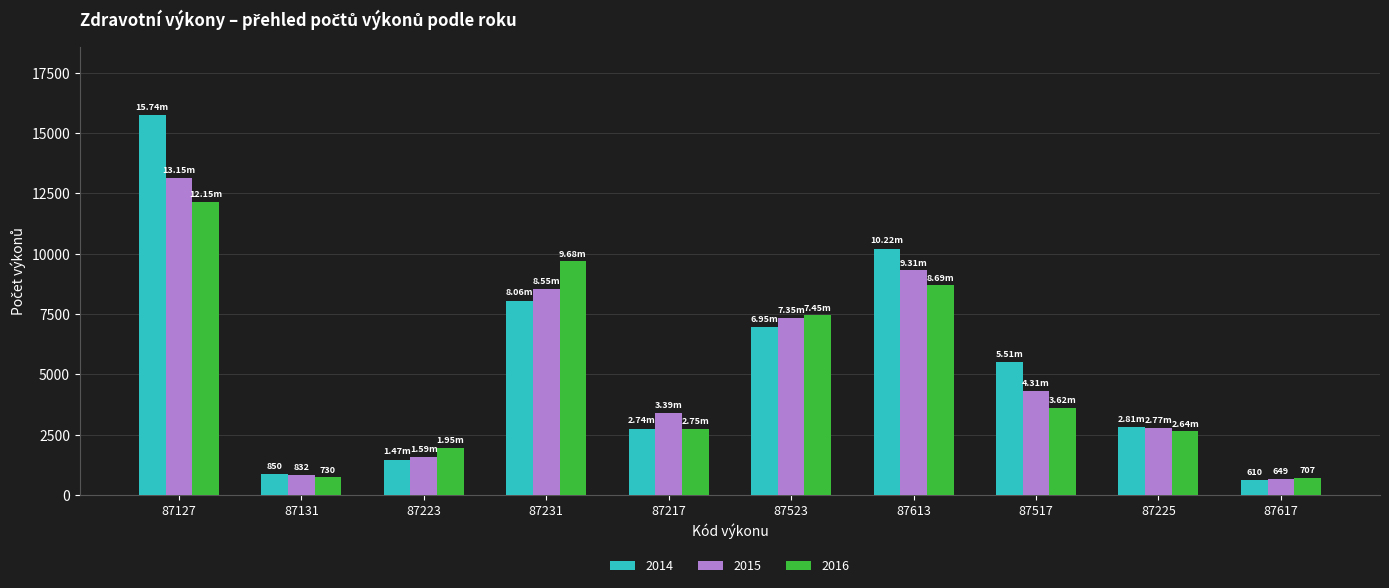

At how many categories does at least one series exceed 4890?

5